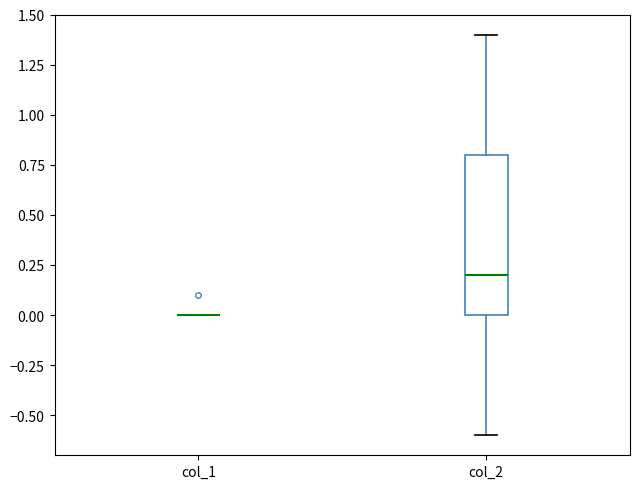

Which box is the tallest, from its lower edge to its upper edge?

col_2